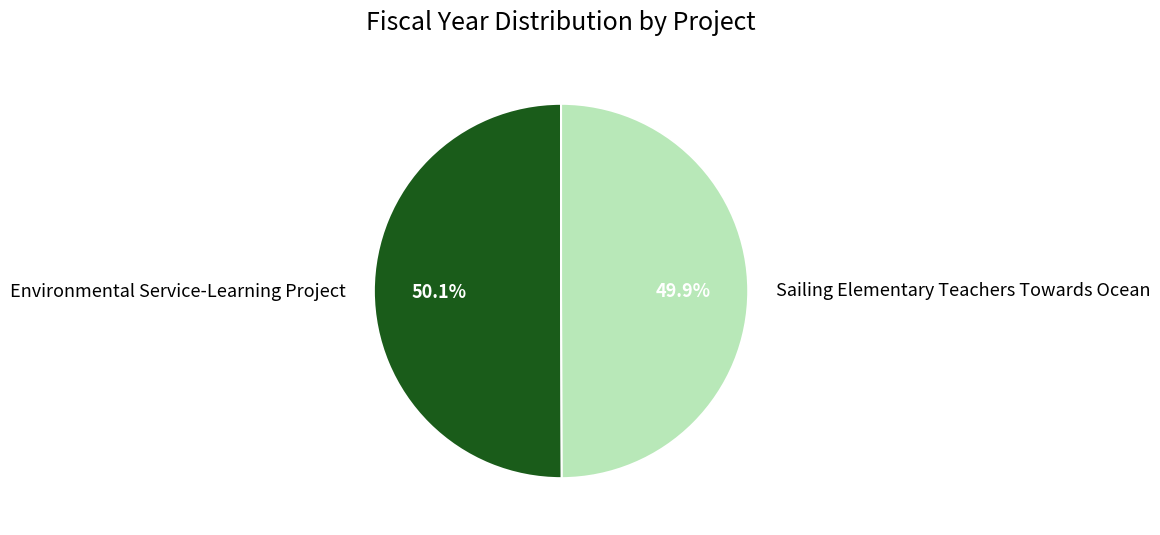

Is the sum of Environmental Service-Learning Project and Sailing Elementary Teachers Towards Ocean greater than half?

Yes